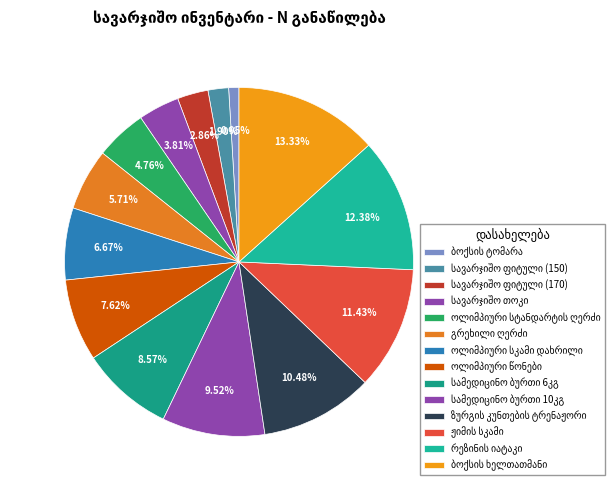

Which category has the smallest portion of the pie?

ბოქსის ტომარა